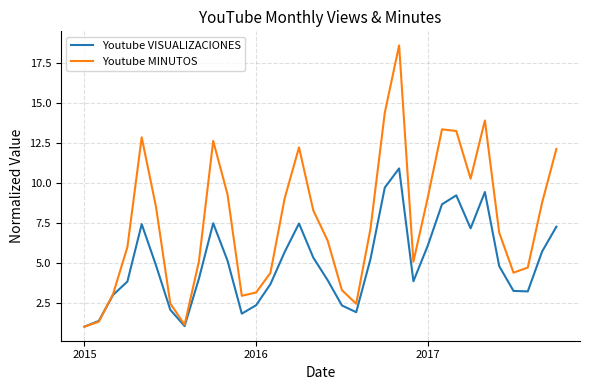

Rank the series by their average value, from lowest to highest.

Youtube VISUALIZACIONES, Youtube MINUTOS